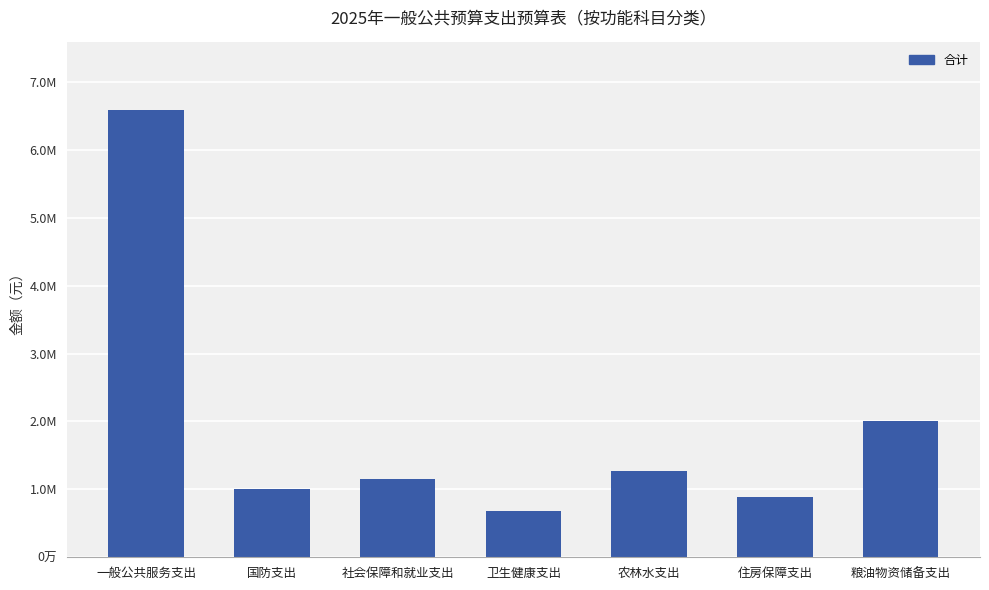

True or false: the data shows 1147957.2 at 社会保障和就业支出.

True